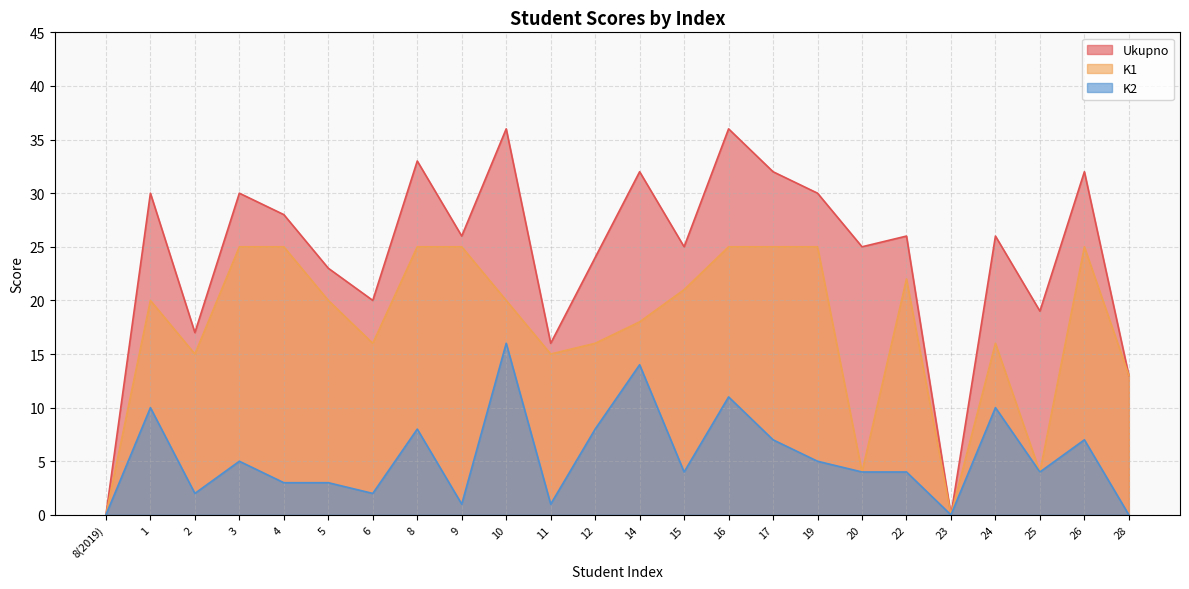

In K1, how many points are lower than both neighbors (excluding endpoints)?

6